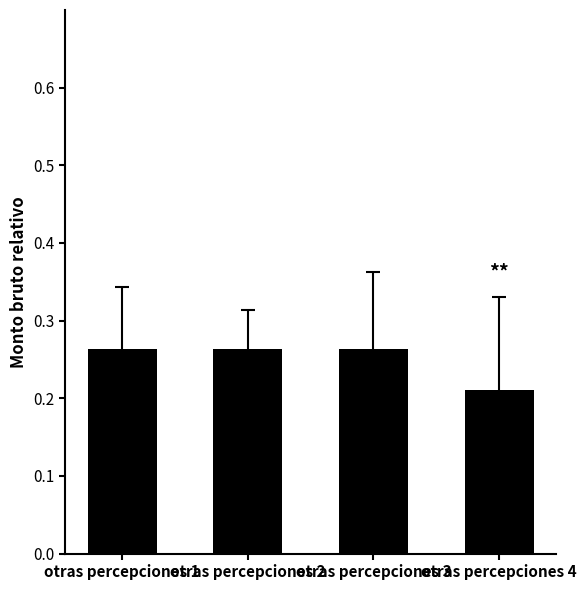

How many data points does each series have?

4